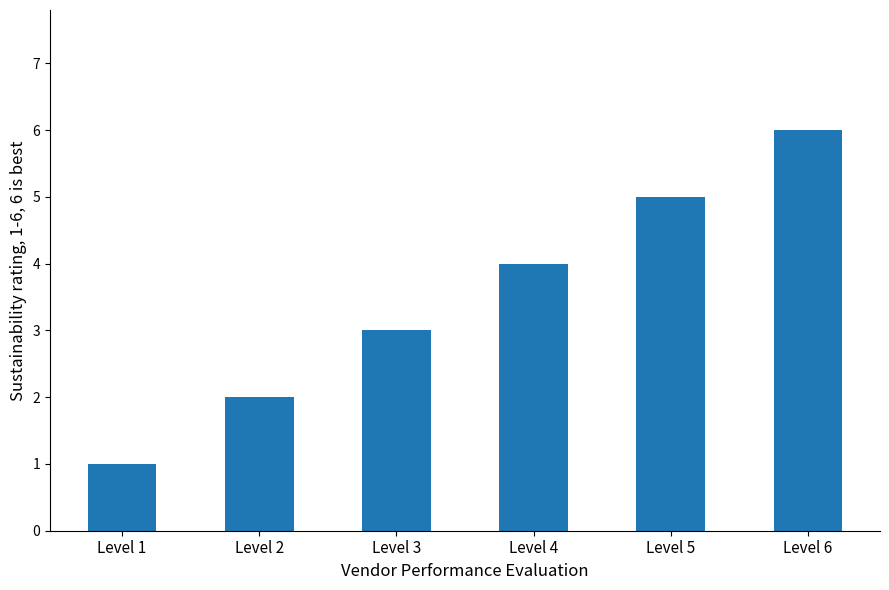

What is the value of the 6th bar from the left?

6